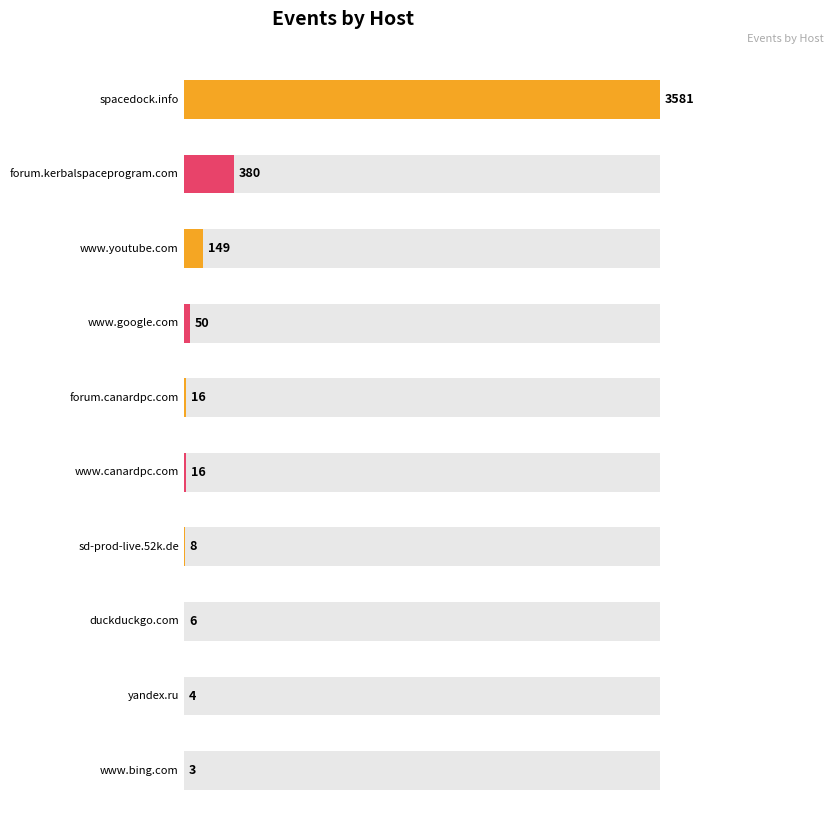

What is the label of the 3rd bar from the left?

www.youtube.com